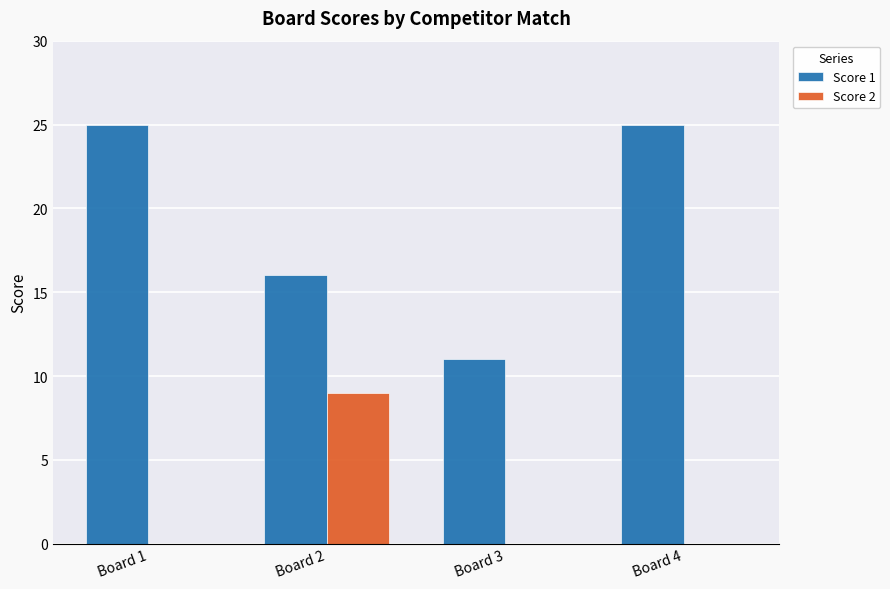

What is the sum of all Score 2 values?

9